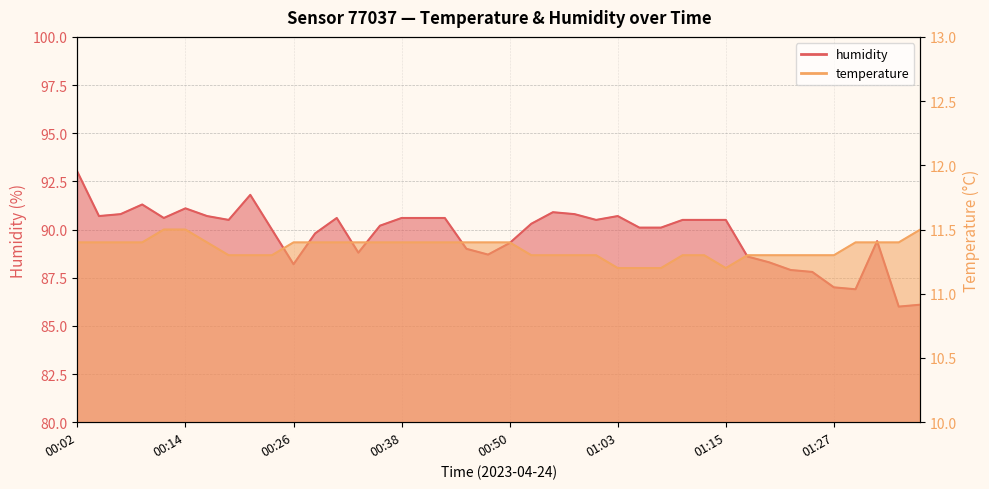

The value of temperature at 01:12 is 17.6. True or false?

False